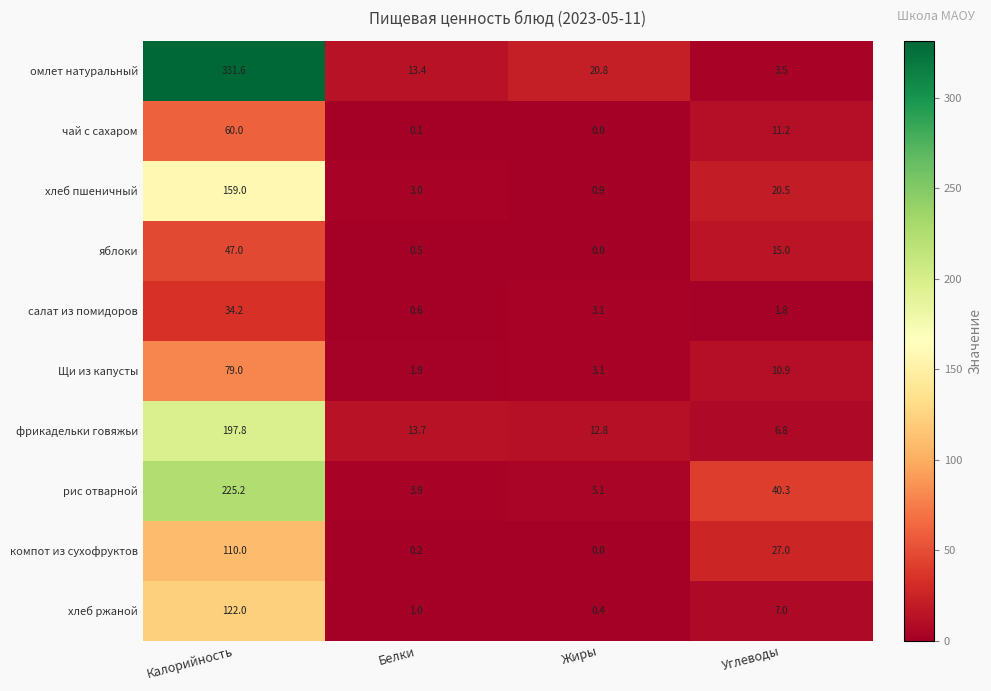

What is the sum of all рис отварной values?

274.5